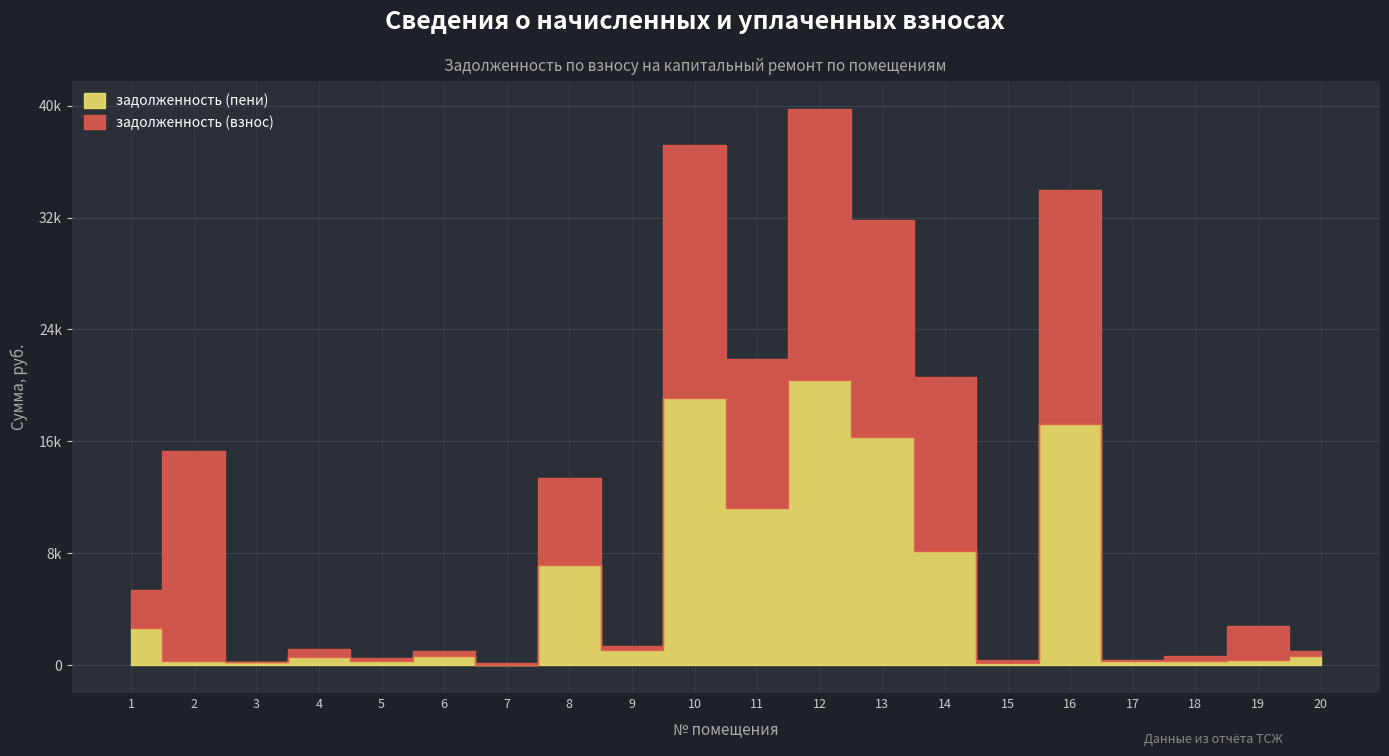

Is the value of задолженность (взнос) at 10 greater than the value of задолженность (пени) at 19?

Yes